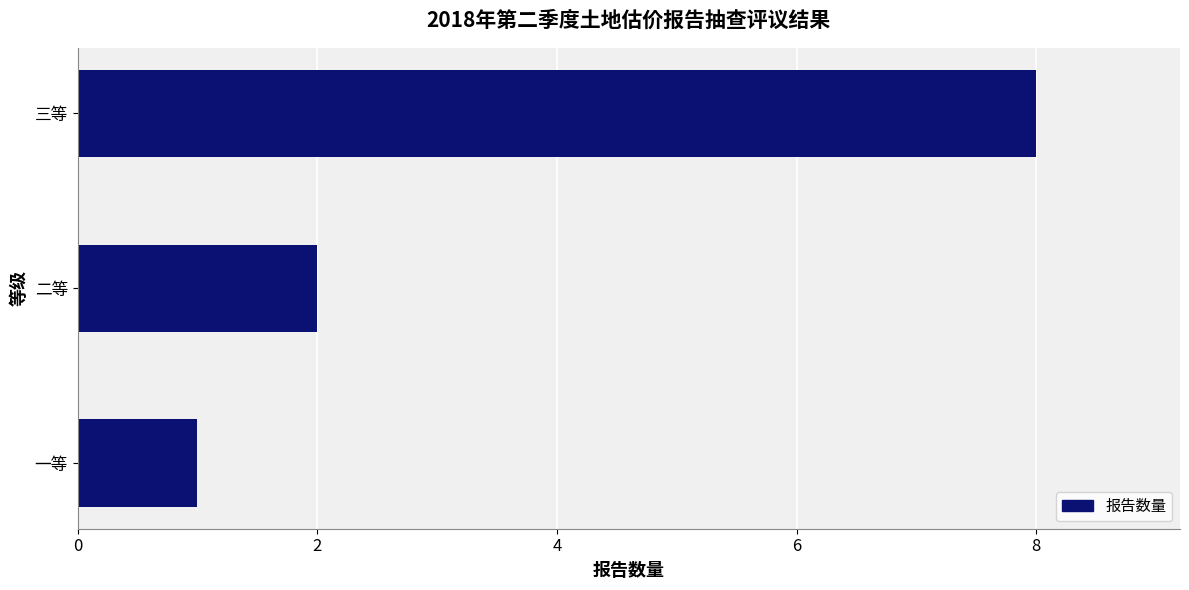

What is the average value?

4